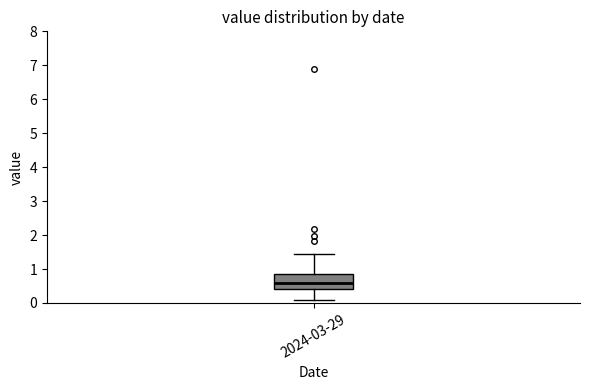

Transcribe this box plot: give where the median line is, the range the box spans, and where the two whiskers end, as read against the y-axis. The values are not printed on the chart, so give them approximately, as read against the axis.

median 0.6, box 0.4 to 0.8, whiskers 0.1 to 1.4